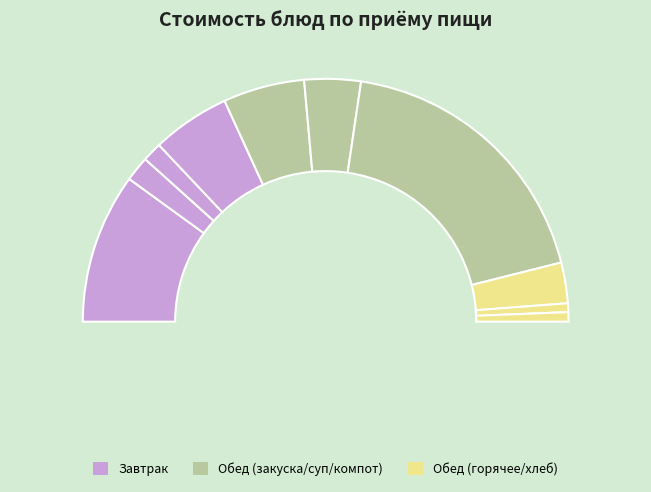

Which has a higher value, Мандарины свежие or Жаркое по-Домашнему из филе птицы?

Жаркое по-Домашнему из филе птицы